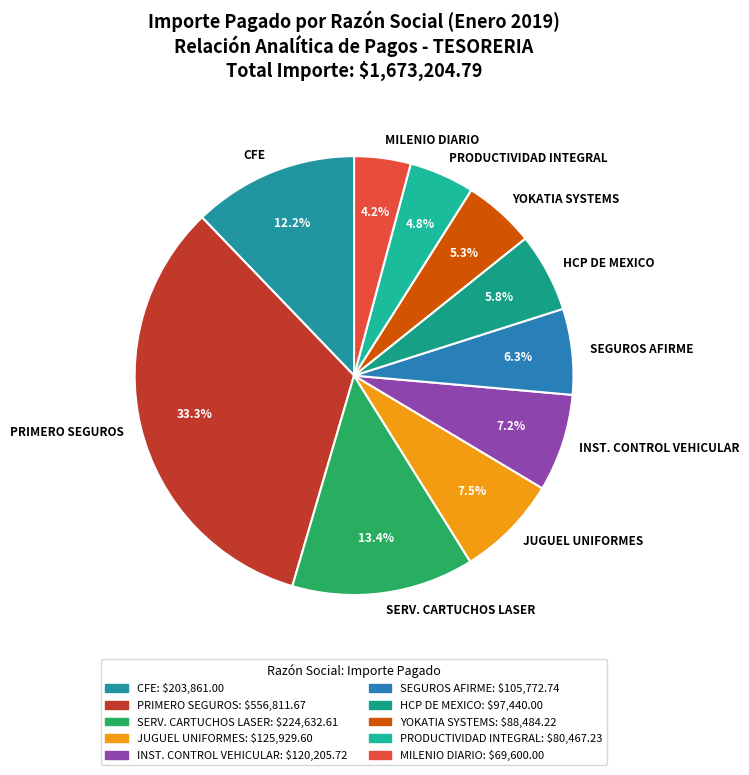

What percentage is NOT represented by PRODUCTIVIDAD INTEGRAL?

95.2%